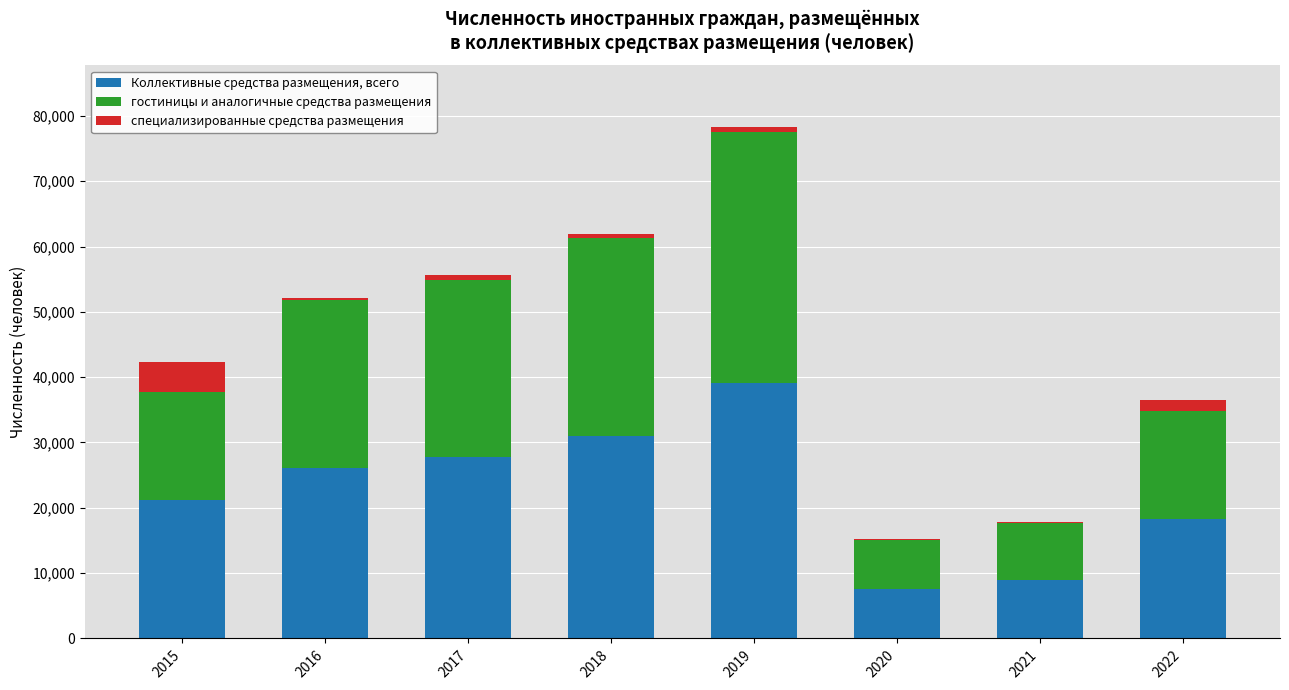

At which category is the sum across all series the highest?

2019